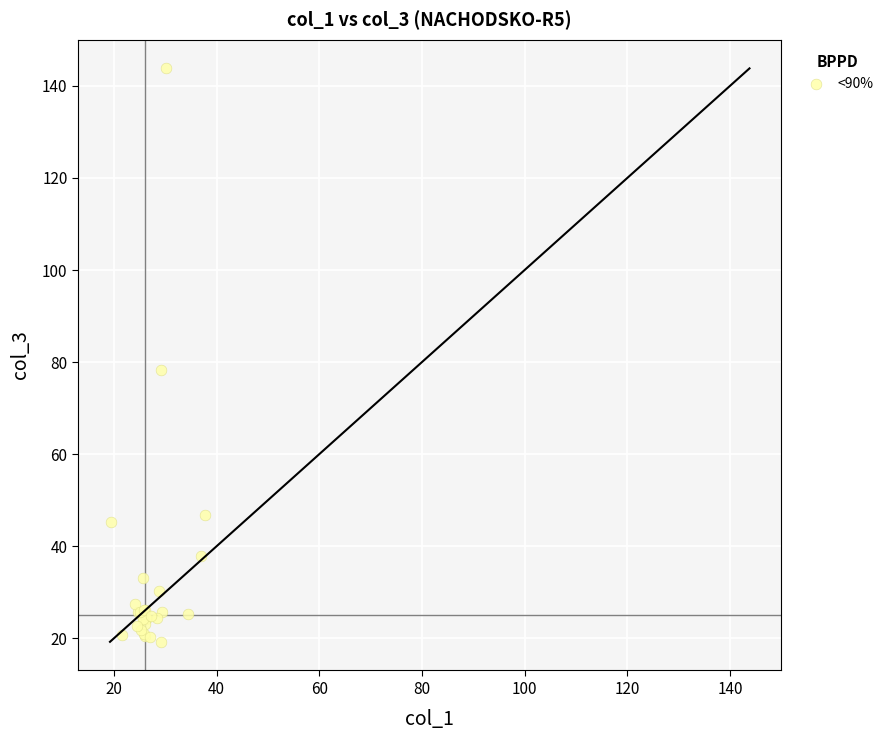

What Y value in the scatter plot is closest to 81?

78.4